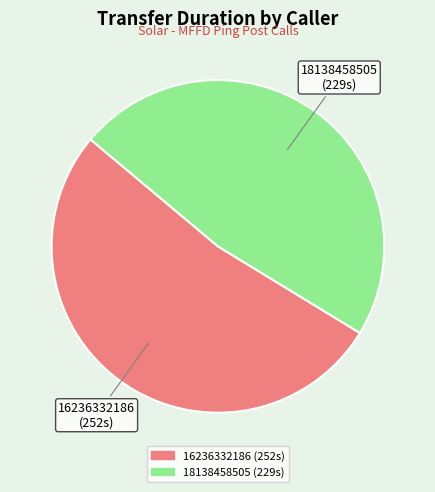

Combined, do 16236332186 and 18138458505 account for over 50%?

Yes